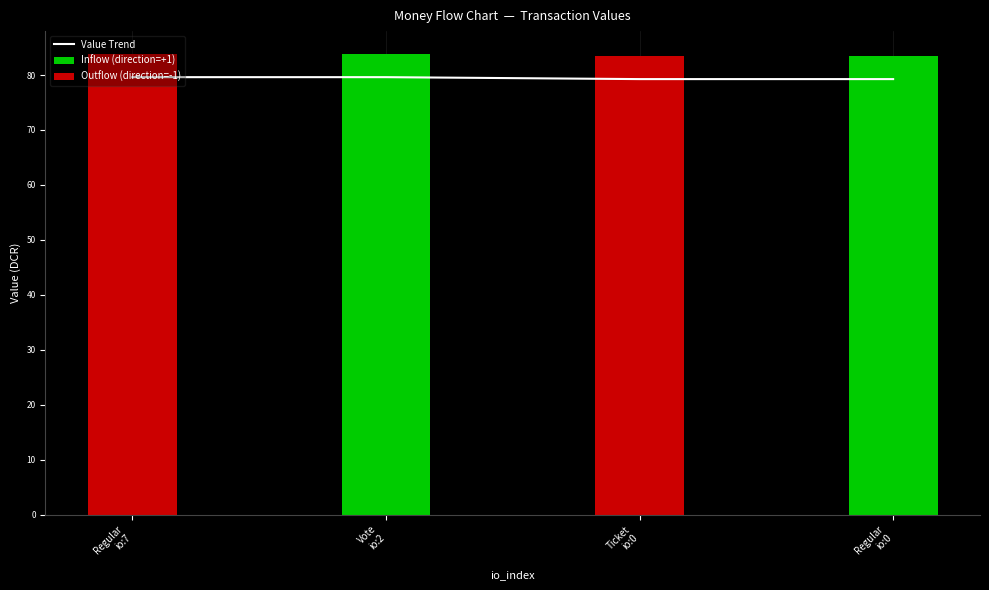

What is the difference between the maximum and minimum values in the Outflow (direction=-1) series?

83.8